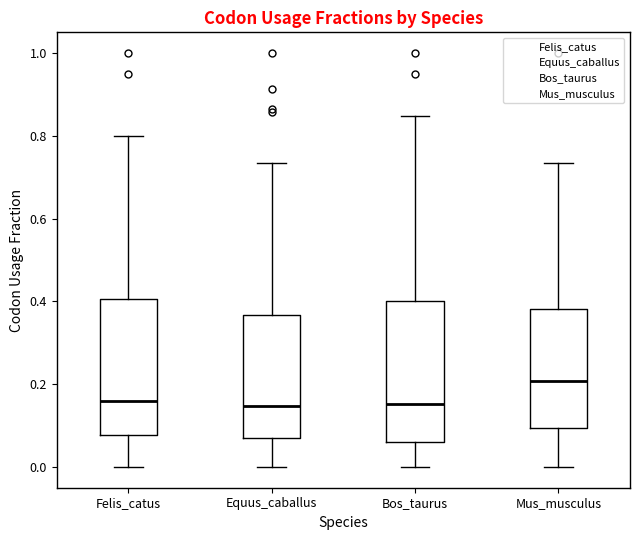

Reading left to right, read every box against the y-axis: the position of its median line, the range the box covers, and the ends of its whiskers. The values are not printed on the chart, so give them approximately, as read against the axis.

Felis_catus: median 0.16, box 0.08 to 0.40, whiskers 0.00 to 0.80
Equus_caballus: median 0.14, box 0.06 to 0.36, whiskers 0.00 to 0.74
Bos_taurus: median 0.16, box 0.06 to 0.40, whiskers 0.00 to 0.84
Mus_musculus: median 0.20, box 0.10 to 0.38, whiskers 0.00 to 0.74